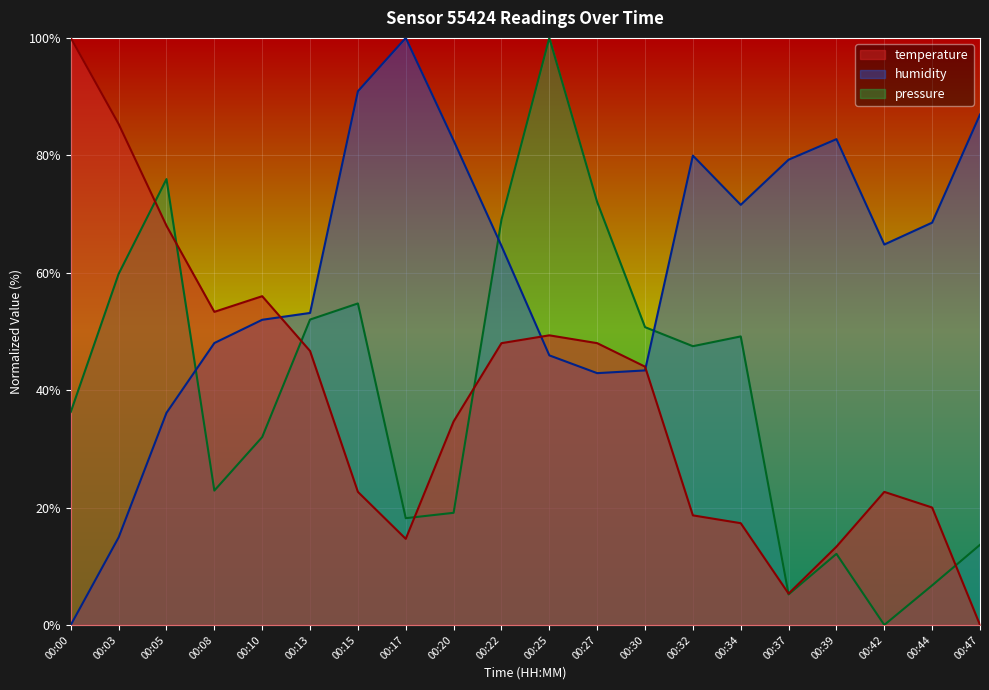

What is the value of the pressure point at the 9th from the left?

19.1